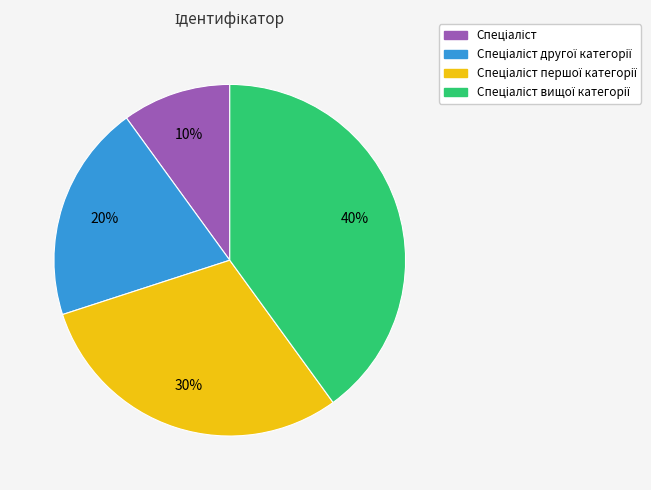

To the nearest percent, what is the difference between the largest and smallest slice percentages?

30%